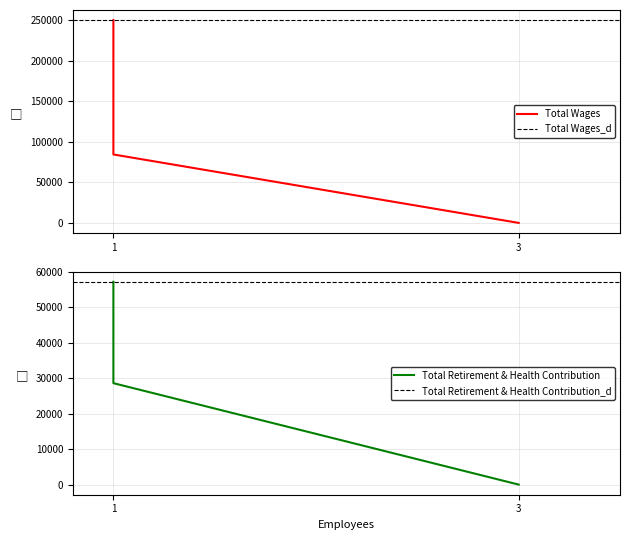

How many values in Total Wages are above zero?

2